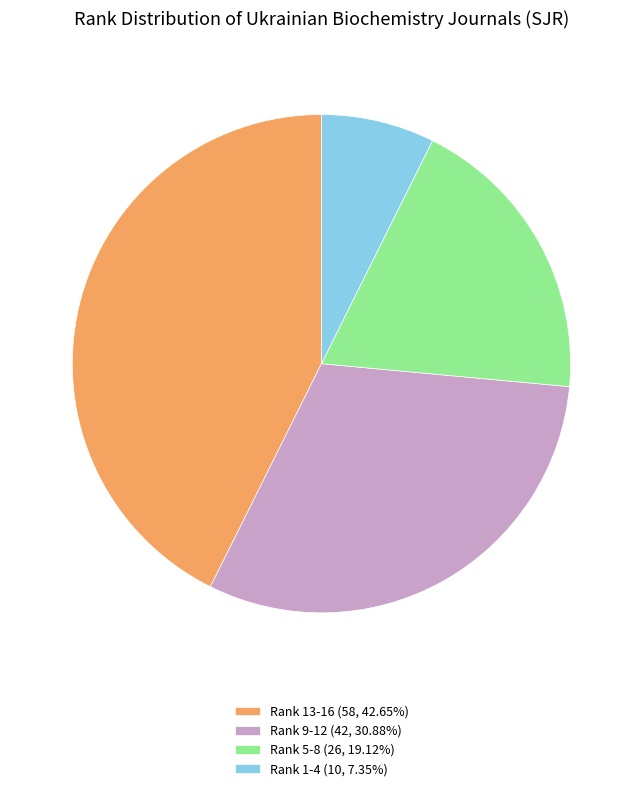

What is the ratio of the value at Rank 5-8 (26, 19.12%) to the value at Rank 9-12 (42, 30.88%)?

0.6